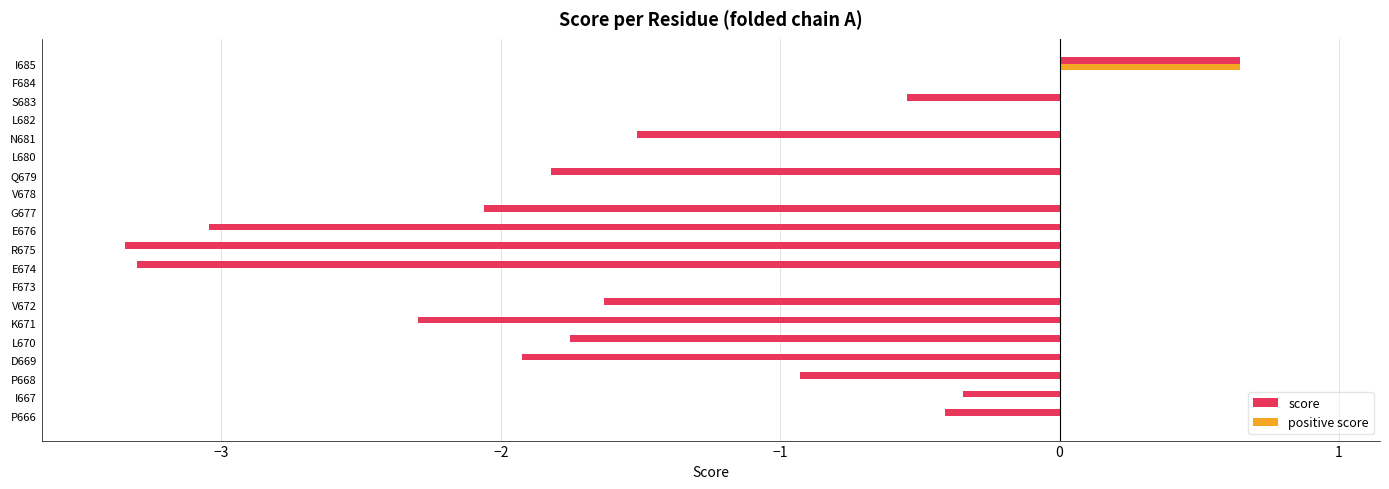

Count the number of categories in the chart.

20